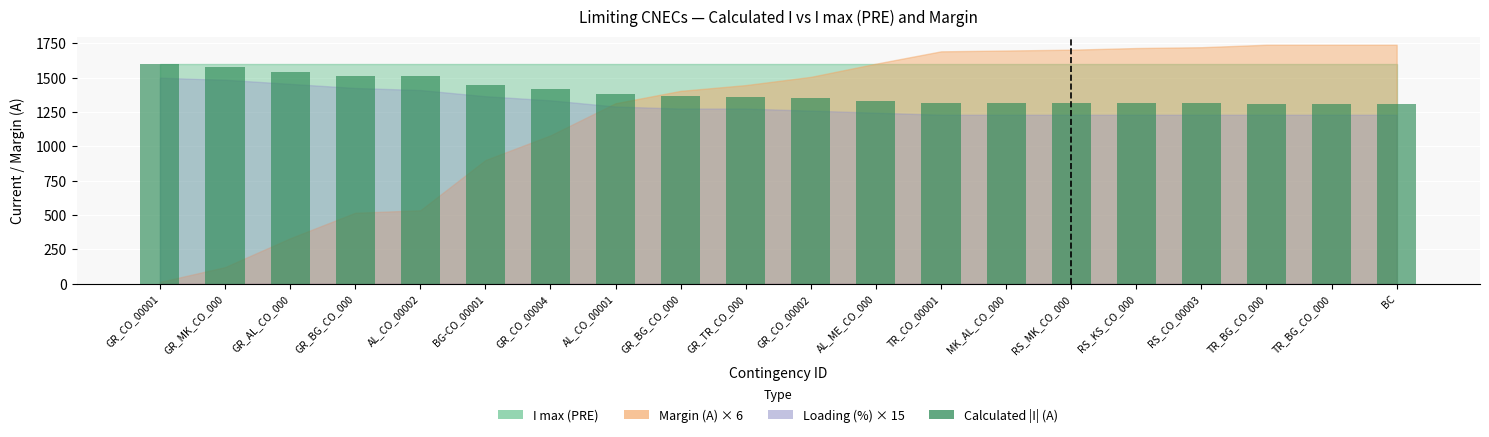

Rank the categories by value from highest to lowest.

GR_CO_00001, GR_MK_CO_000, GR_AL_CO_000, GR_BG_CO_000, AL_CO_00002, BG-CO_00001, GR_CO_00004, AL_CO_00001, GR_BG_CO_000, GR_TR_CO_000, GR_CO_00002, AL_ME_CO_000, TR_CO_00001, MK_AL_CO_000, RS_MK_CO_000, RS_KS_CO_000, RS_CO_00003, TR_BG_CO_000, TR_BG_CO_000, BC